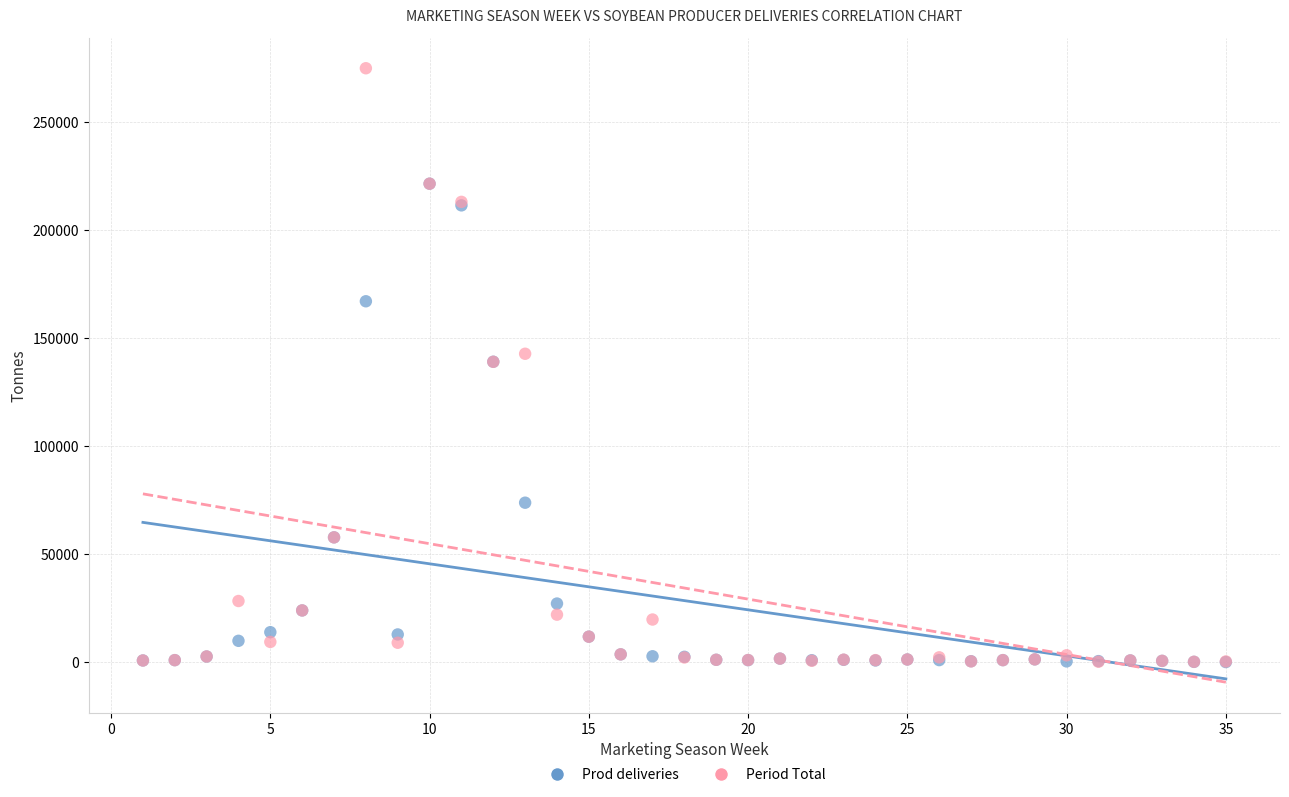

What are all the series names shown in the legend?

Prod deliveries, Period Total